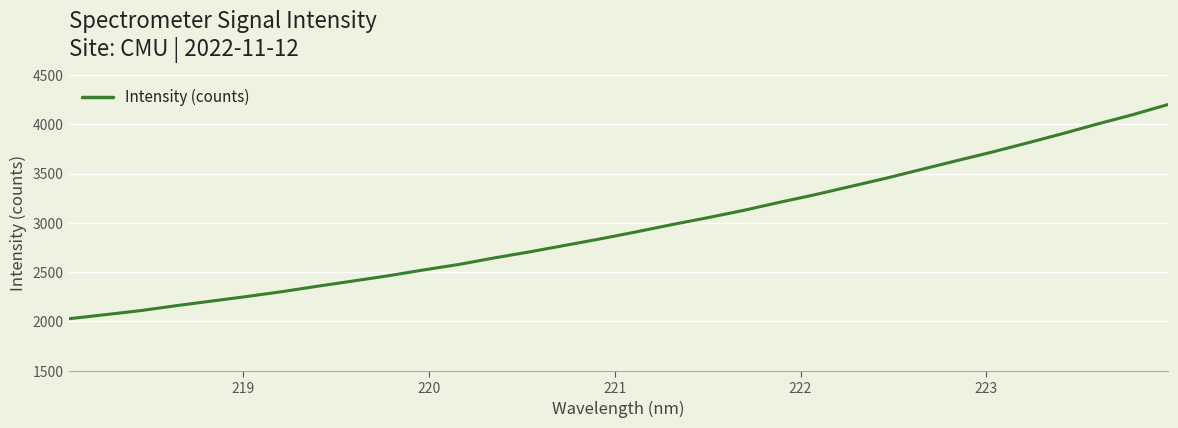

What is the smallest value displayed?

2027.5